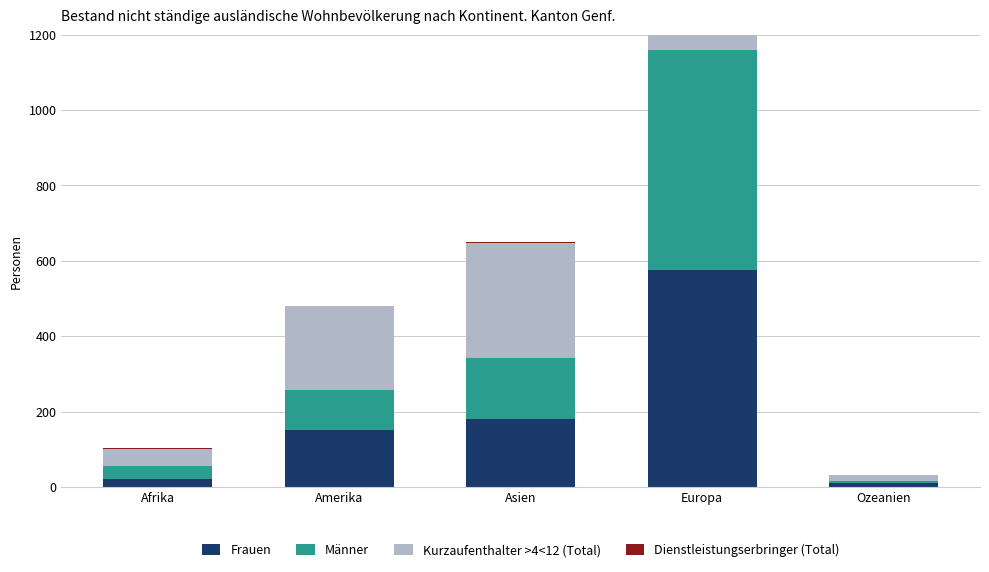

What position from the left is Asien?

3